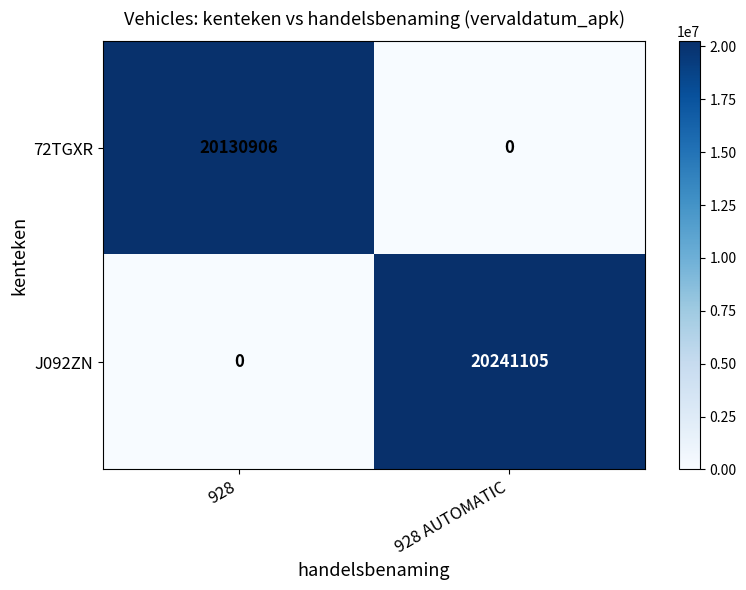

Reading left to right, what are all the values shown in this chart?

72TGXR: 928=20130906	928 AUTOMATIC=0
J092ZN: 928=0	928 AUTOMATIC=20241105